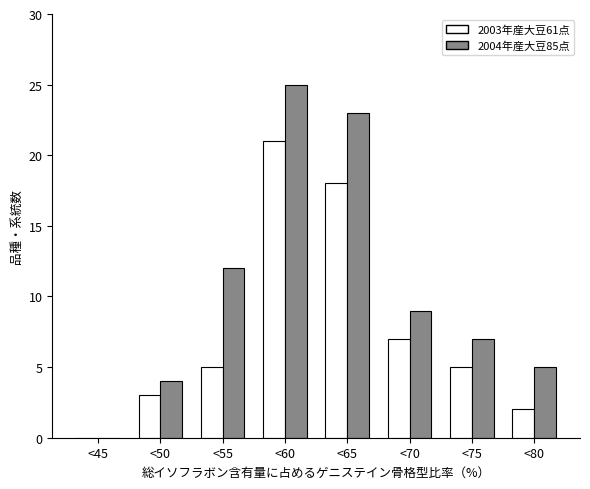

Reading left to right, what are all the values shown in this chart?

2003年産大豆61点: <45=0	<50=3	<55=5	<60=21	<65=18	<70=7	<75=5	<80=2
2004年産大豆85点: <45=0	<50=4	<55=12	<60=25	<65=23	<70=9	<75=7	<80=5